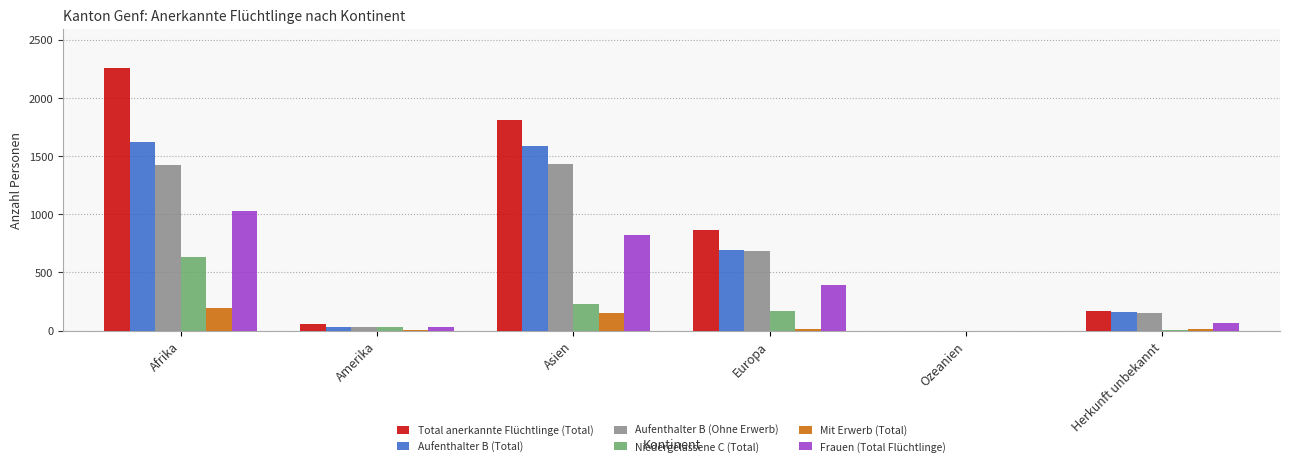

Is it true that Mit Erwerb (Total) equals 13 at Herkunft unbekannt?

True